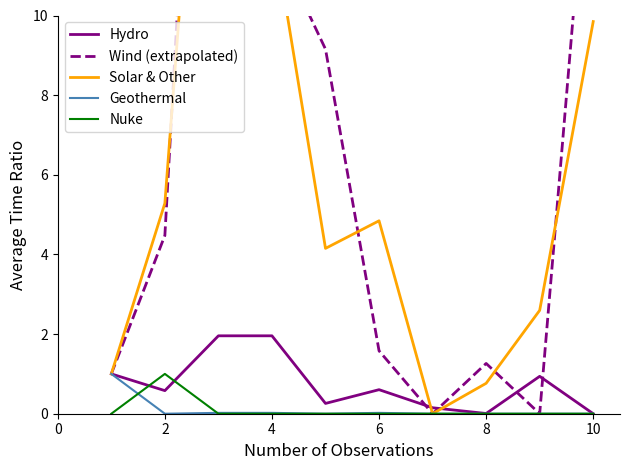

True or false: Wind (extrapolated) and Geothermal cross at least once.

False